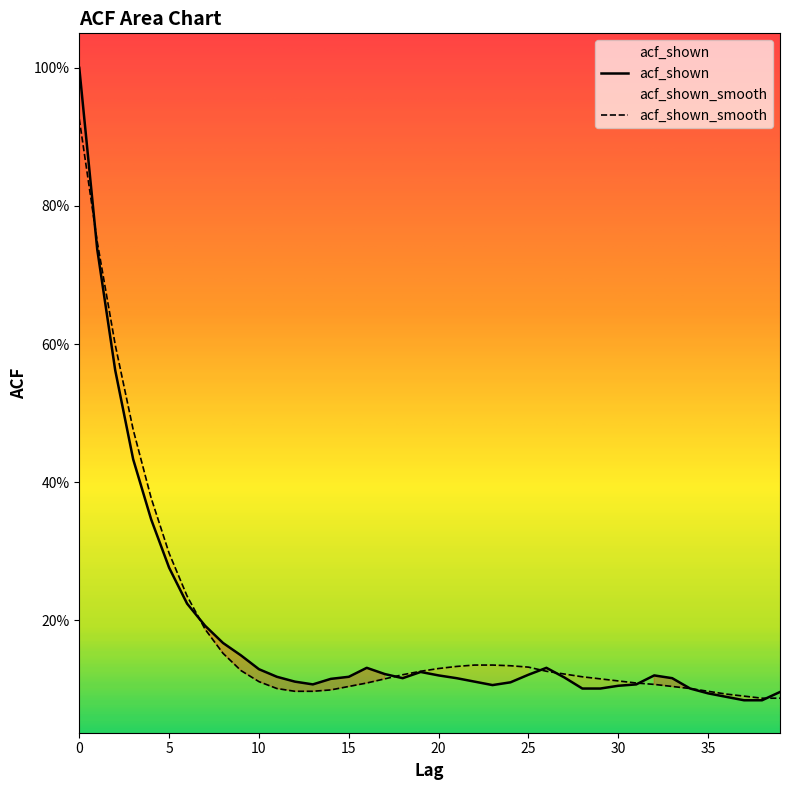

List the labels in order of acf_shown_smooth value, smallest first.

38, 39, 37, 36, 12, 13, 35, 14, 11, 34, 15, 33, 32, 16, 31, 10, 30, 17, 29, 28, 18, 27, 19, 26, 9, 20, 25, 21, 24, 22, 23, 8, 7, 6, 5, 4, 3, 2, 1, 0